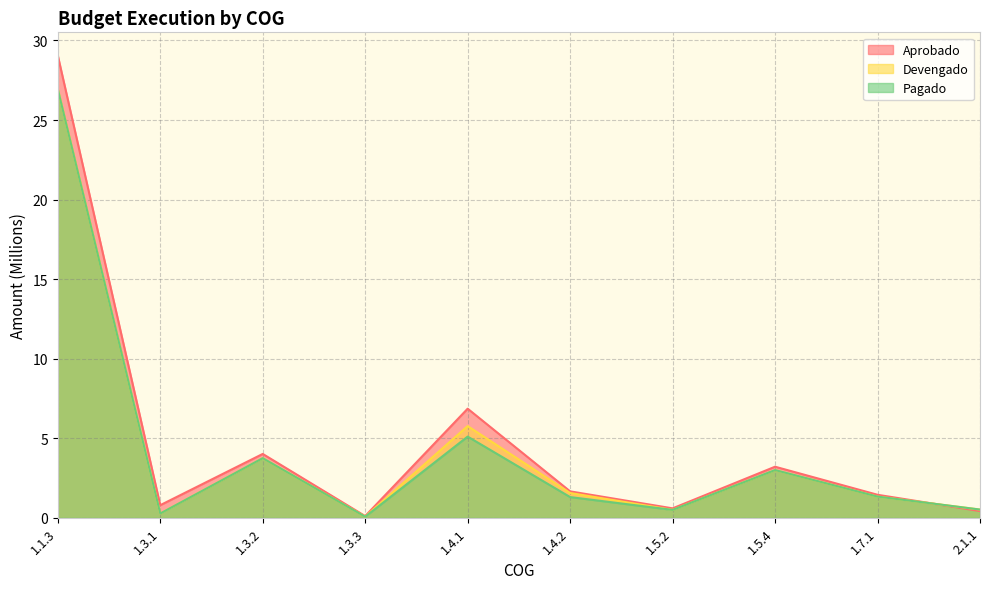

What position from the right is 1.4.2?

5